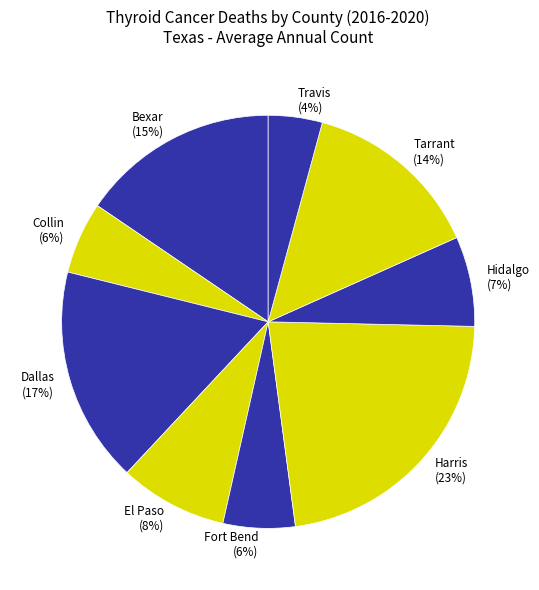

Is it true that Travis (4%) is 4% of the pie?

True